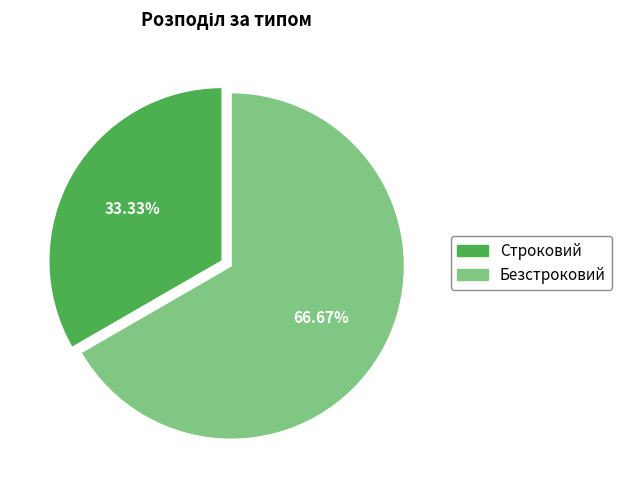

What is the ratio of the value at Безстроковий to the value at Строковий?

2.0